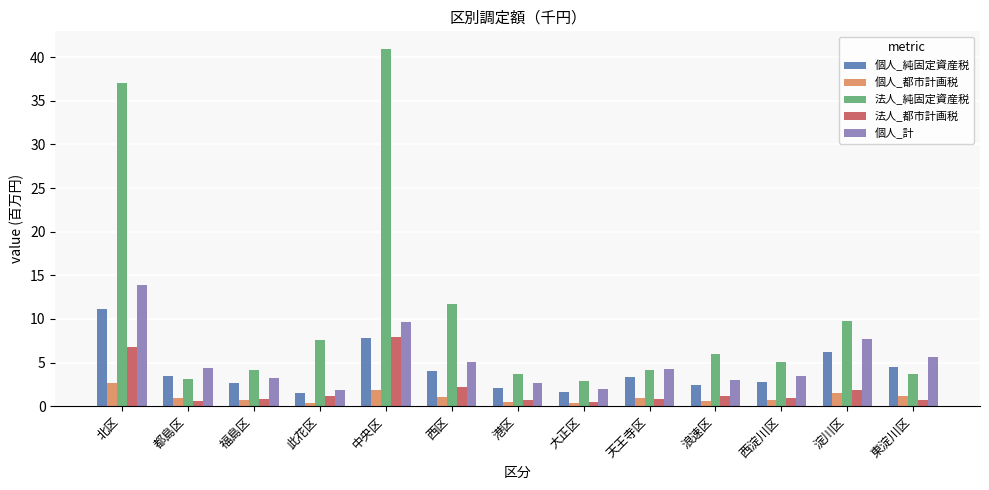

The 法人_都市計画税 series shows 0.9 at 西淀川区. True or false?

True